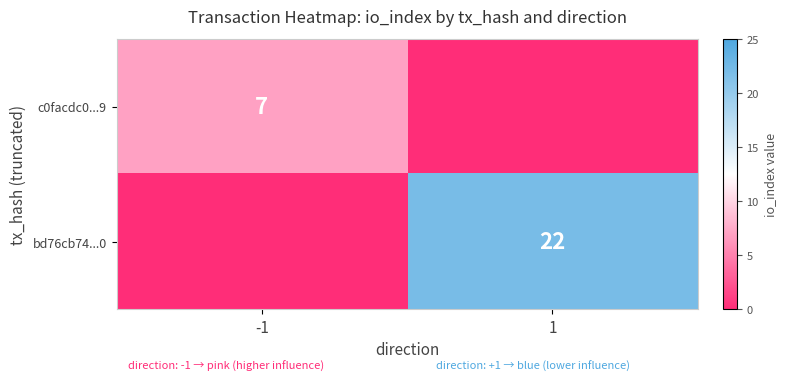

True or false: c0facdc0...9 has a value of 7 at -1.

True